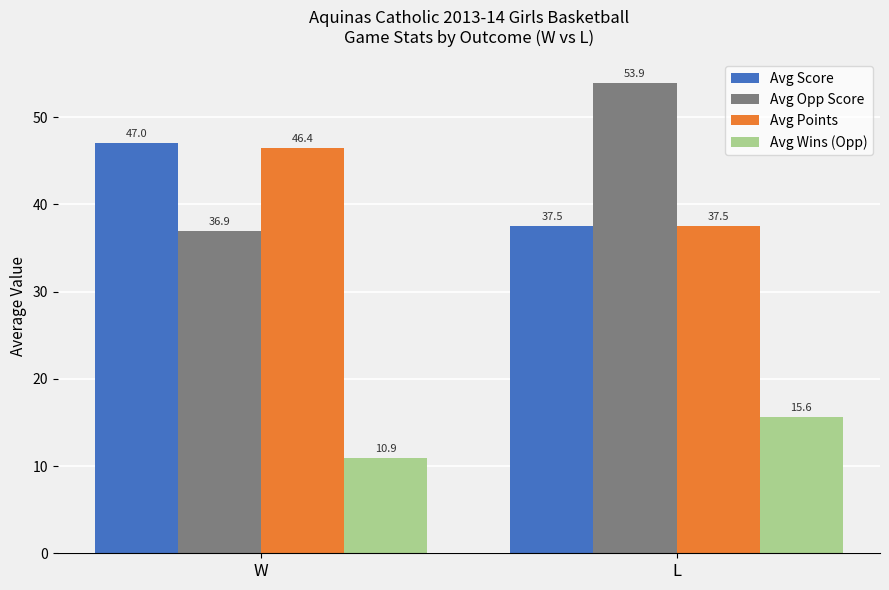

What is the spread (max minus min) of values at L?

38.3